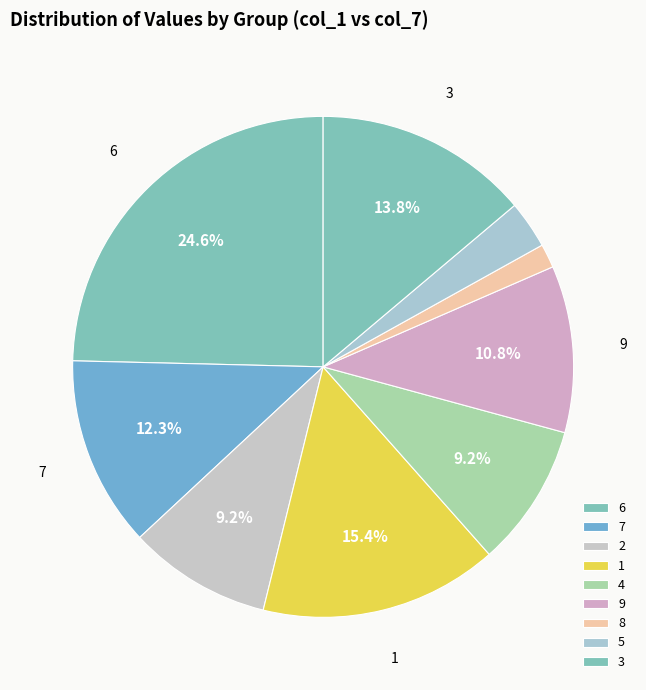

How many segments does this pie chart have?

9